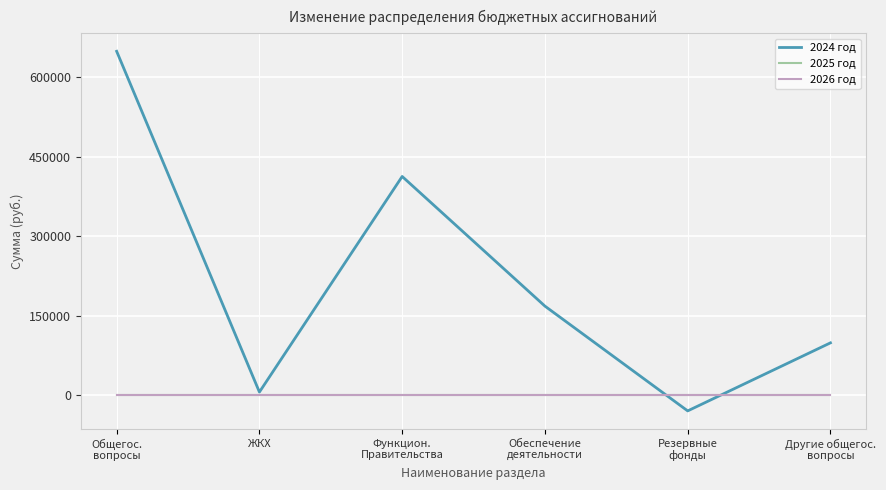

What is the minimum value for 2024 год?

-30000.0